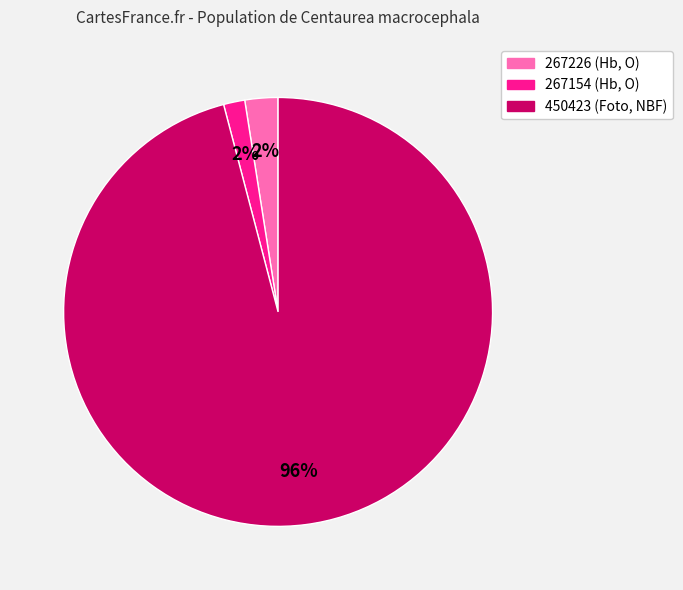

Is the sum of 450423 and 267226 greater than half?

Yes